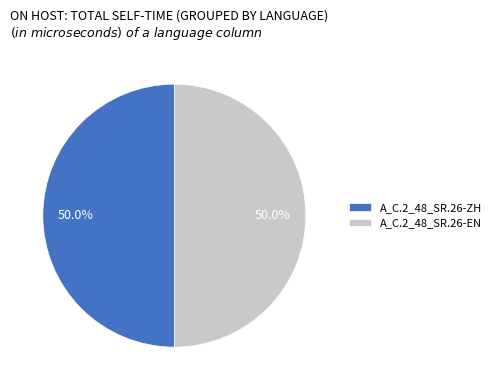

Combined, what portion of the pie is A_C.2_48_SR.26-EN and A_C.2_48_SR.26-ZH?

100.0%